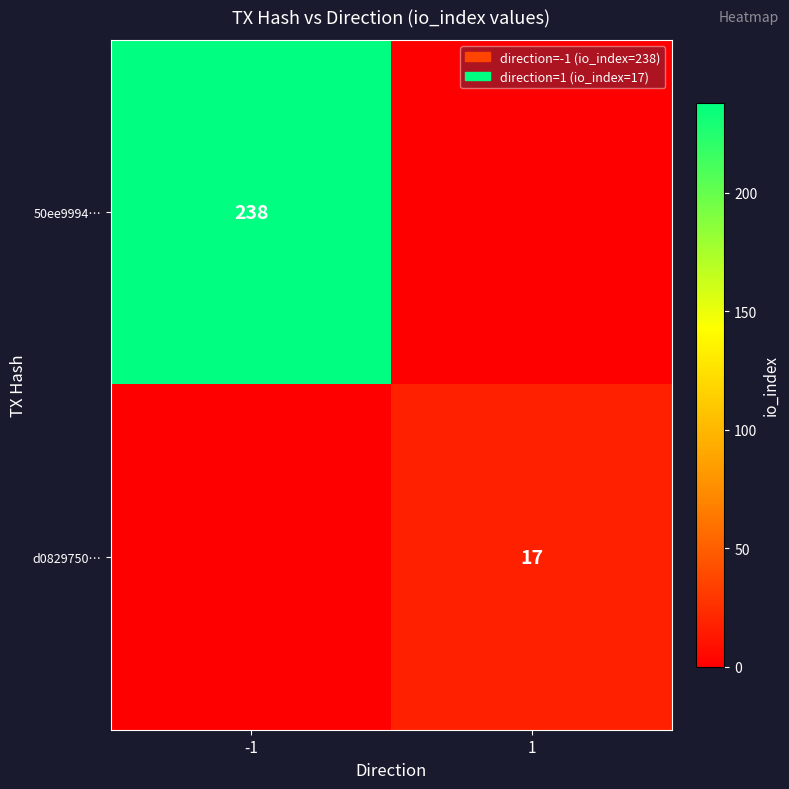

Between 1 and -1, which is larger?

-1